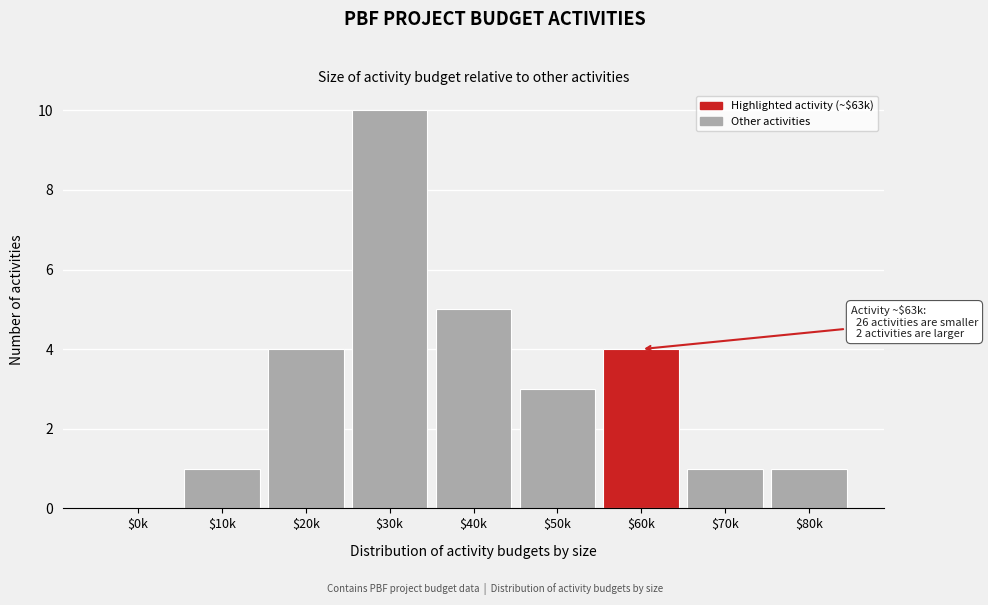

Which category has the highest value across all series?

$30k